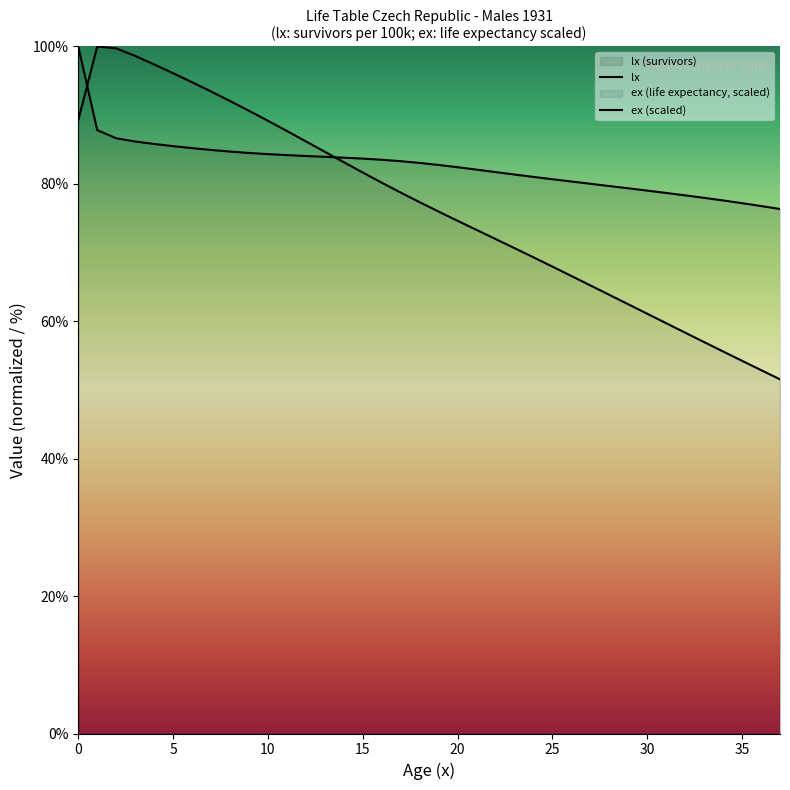

What is the highest value of the ex (scaled) series?

100.0